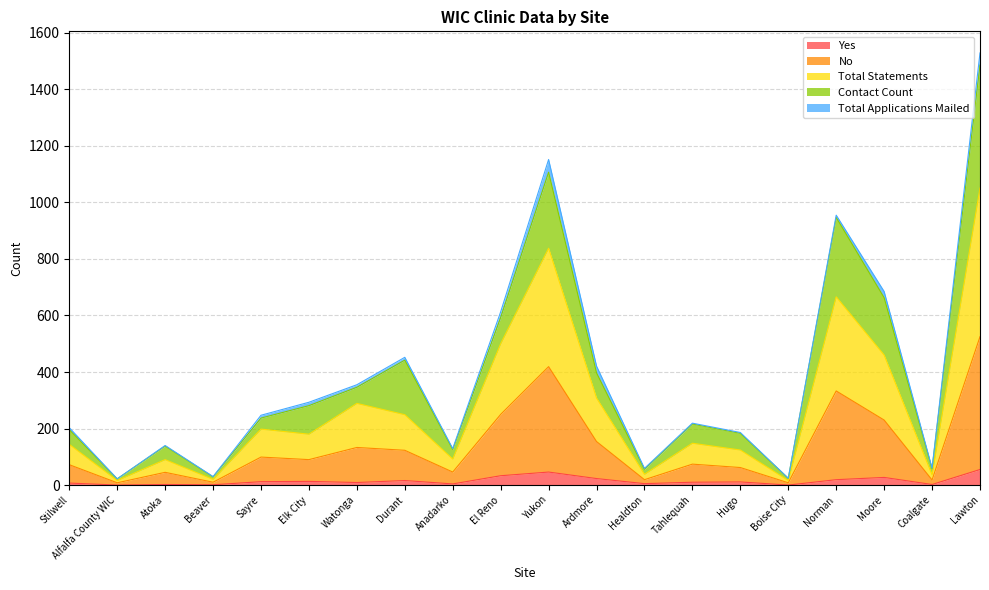

True or false: Yes and Total Statements intersect in this chart.

False